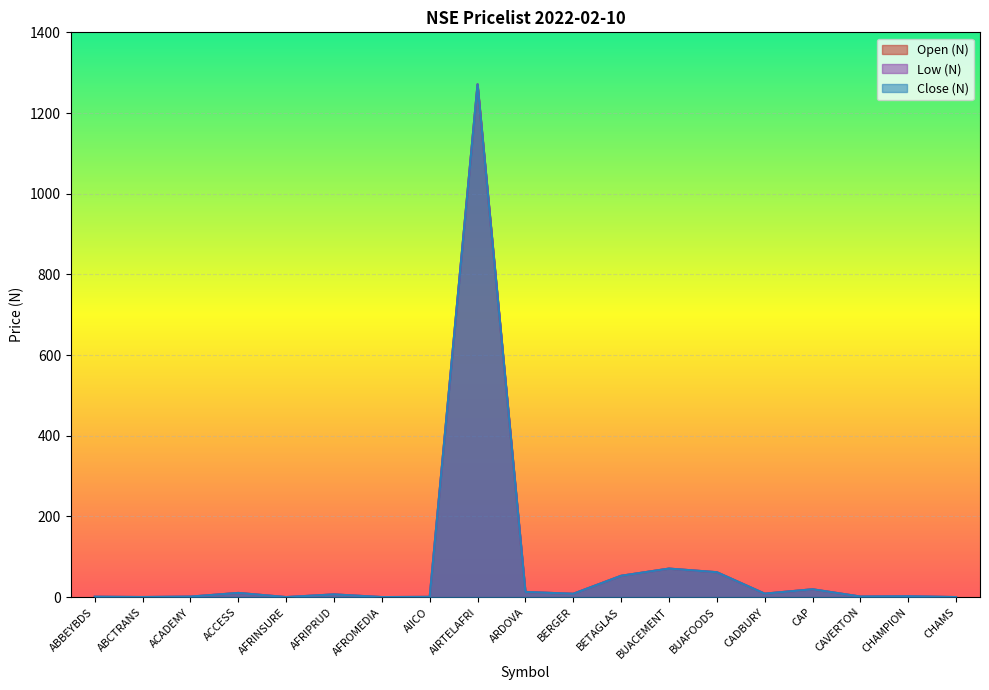

What position from the right is ABBEYBDS?

19